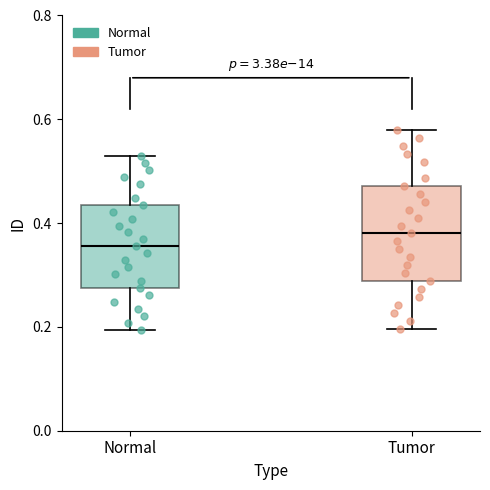

Where is the lower edge of the box for Normal on the y-axis? The values are not printed on the chart, so give them approximately, as read against the axis.

0.28